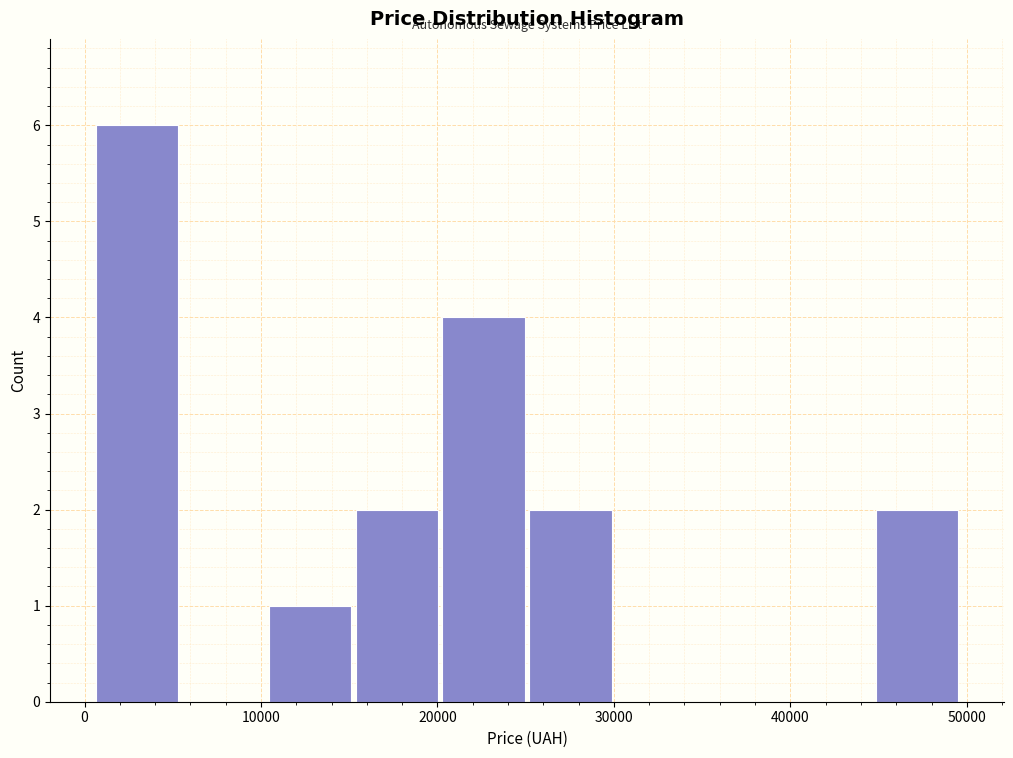

What is the height of the bar covering 45000 to 50000 on the x-axis? Neither the bar edges nor the heights are printed on the chart, so give them approximately, as read against the axes.

2